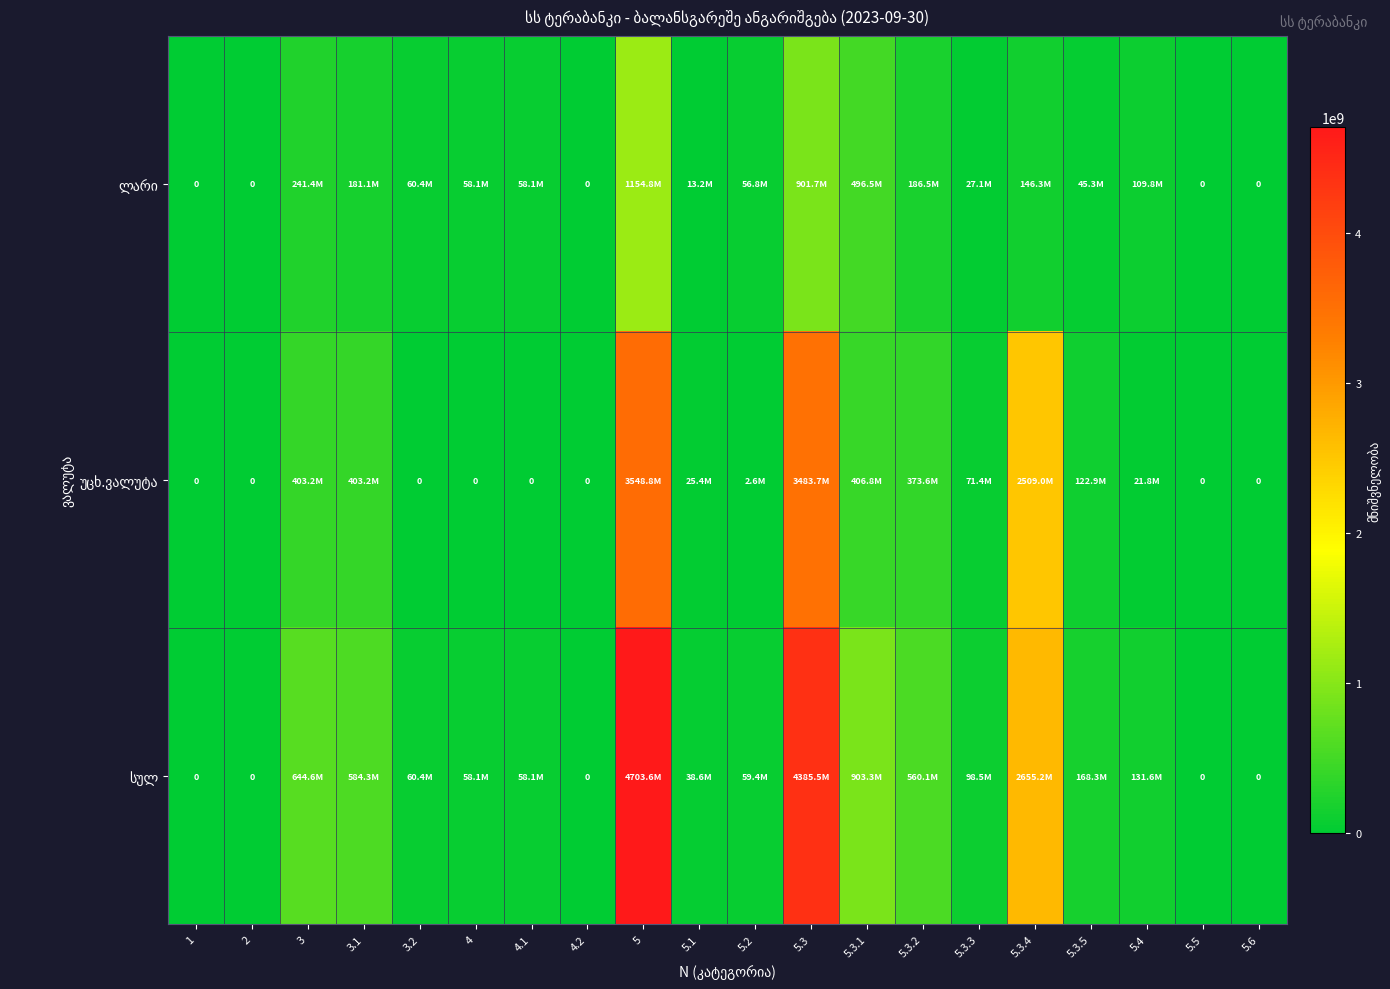

True or false: ლარი has a value of 45325711.8 at 5.3.5.

True